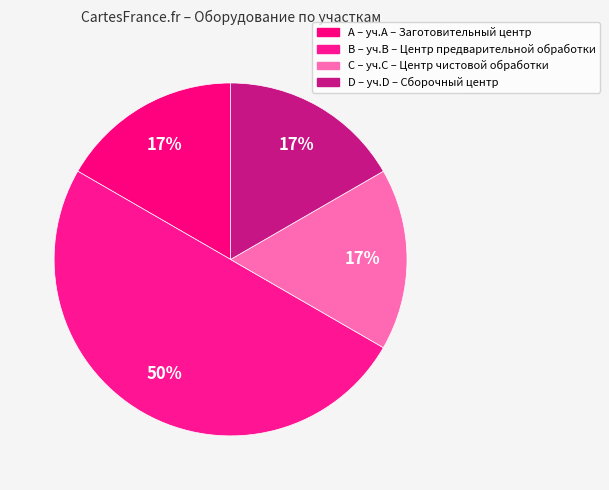

Count the number of slices in the pie.

4